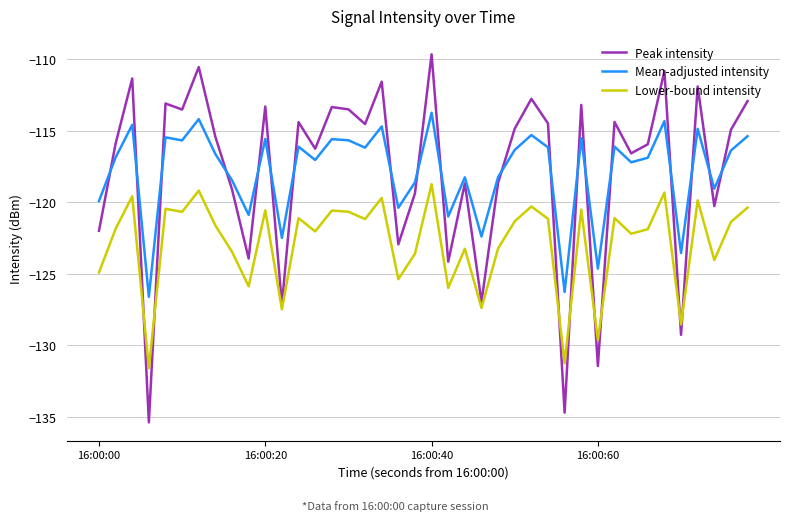

Which series has the widest spread of values?

Peak intensity